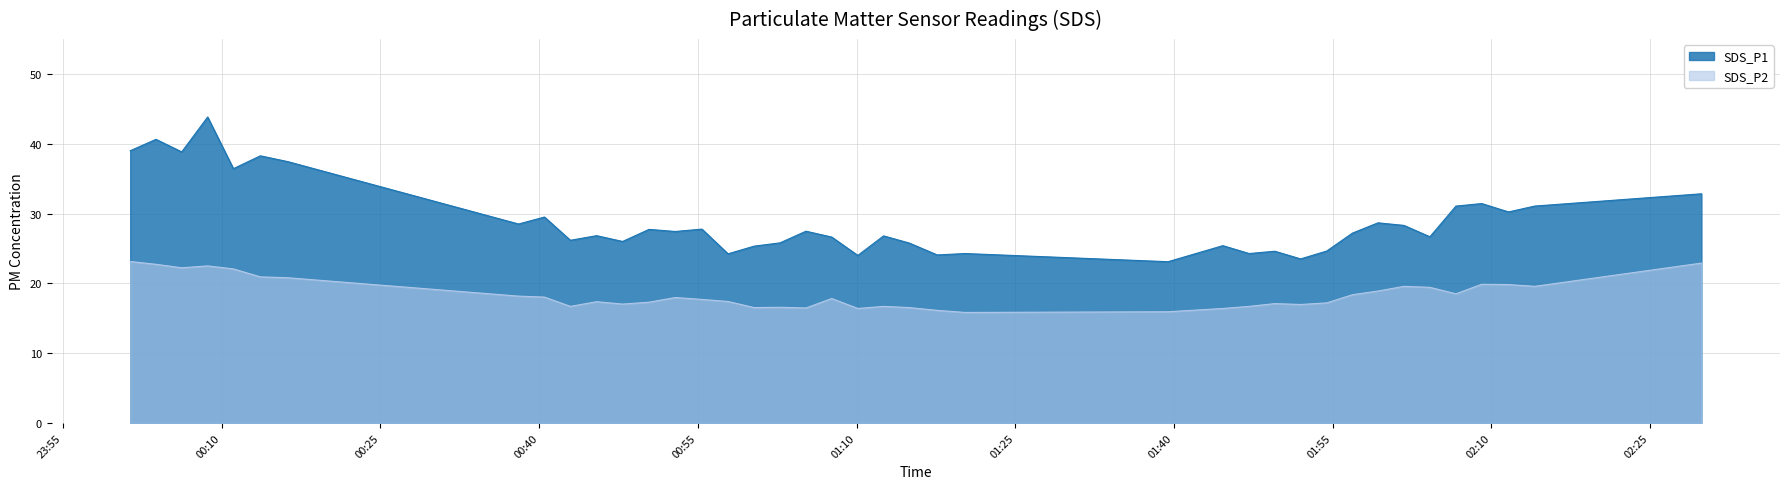

How many data points in SDS_P2 are above 17?

27